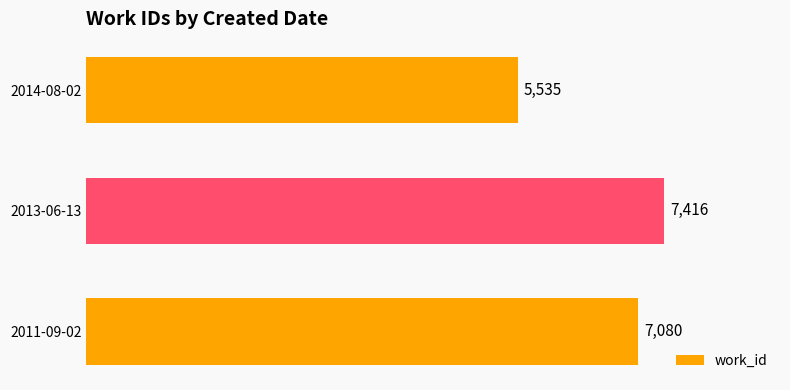

Does the chart contain stacked bars?

No